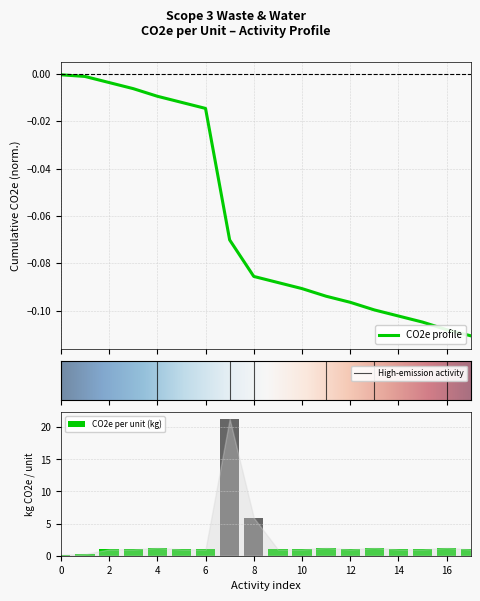

What is the difference between the maximum and minimum values in the CO2e per unit (kg) series?

21.1